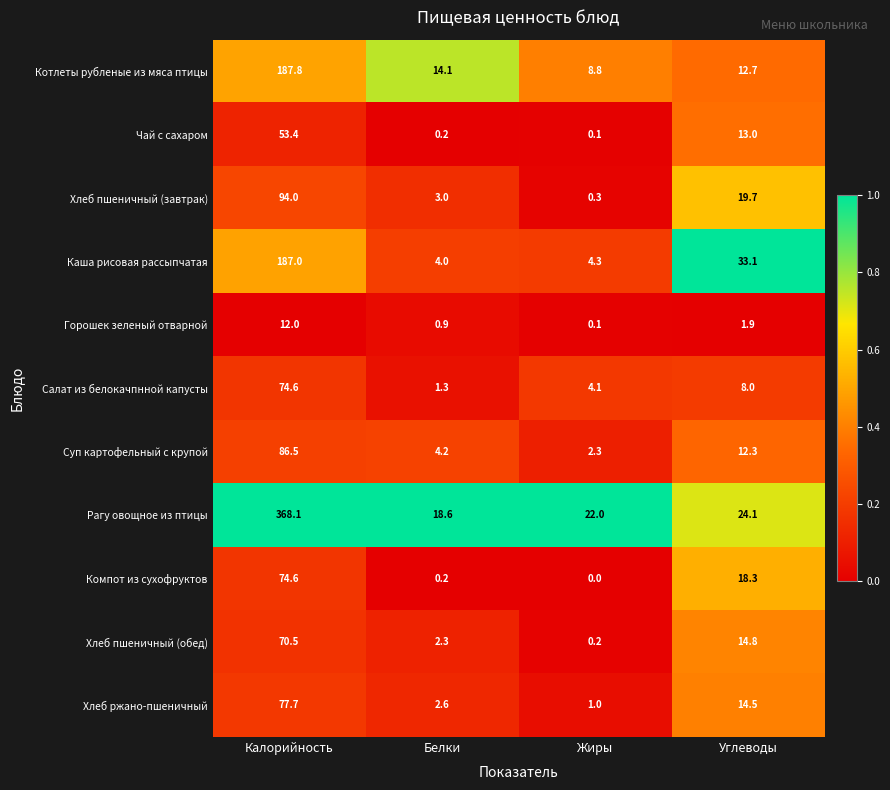

At Углеводы, list the series in order from smallest to largest.

Горошек зеленый отварной, Салат из белокачпнной капусты, Суп картофельный с крупой, Котлеты рубленые из мяса птицы, Чай с сахаром, Хлеб ржано-пшеничный, Хлеб пшеничный (обед), Компот из сухофруктов, Хлеб пшеничный (завтрак), Рагу овощное из птицы, Каша рисовая рассыпчатая